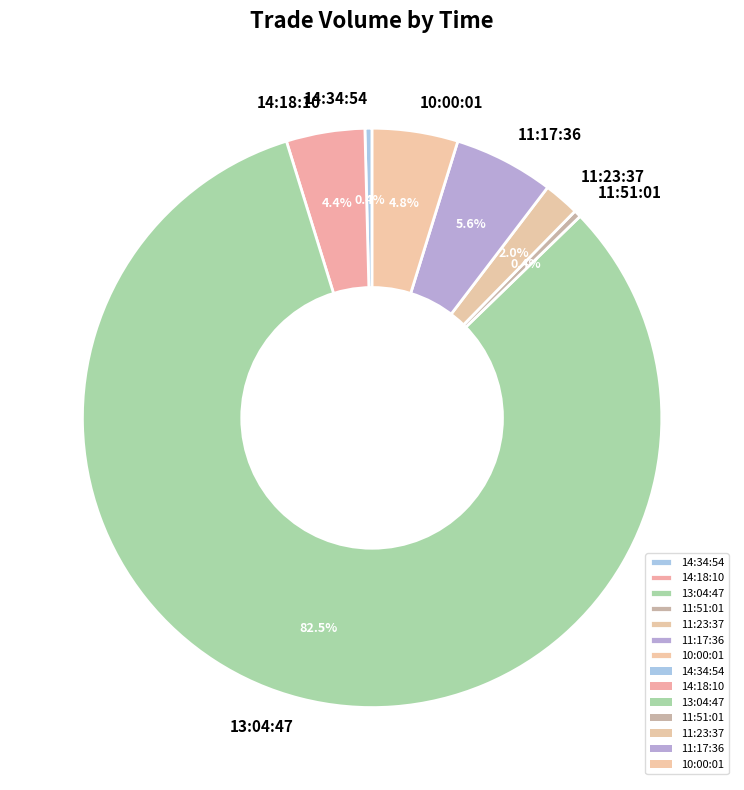

Is the sum of 14:18:10 and 11:23:37 greater than half?

No